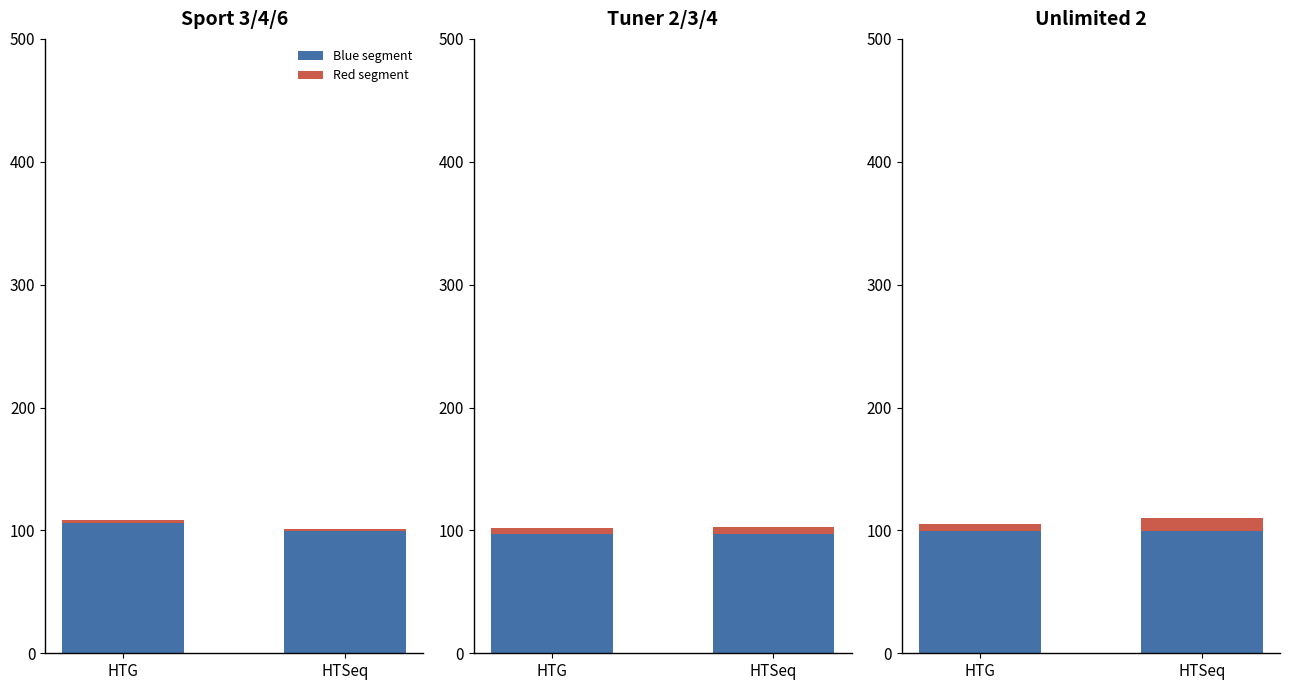

Count the number of data series in this chart.

2